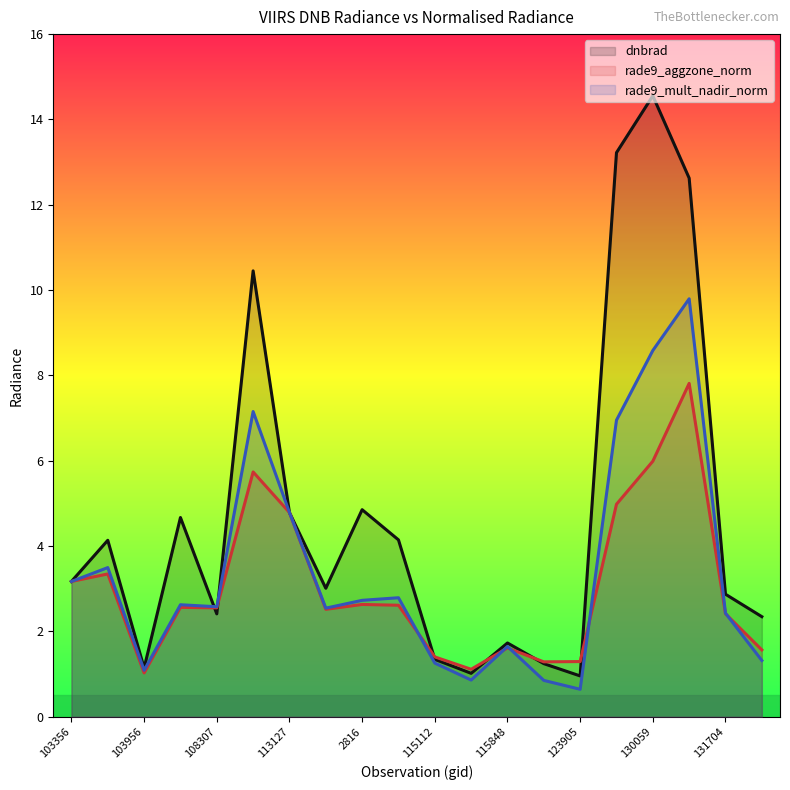

Is the value of rade9_aggzone_norm at 854 greater than the value of dnbrad at 113299?

Yes